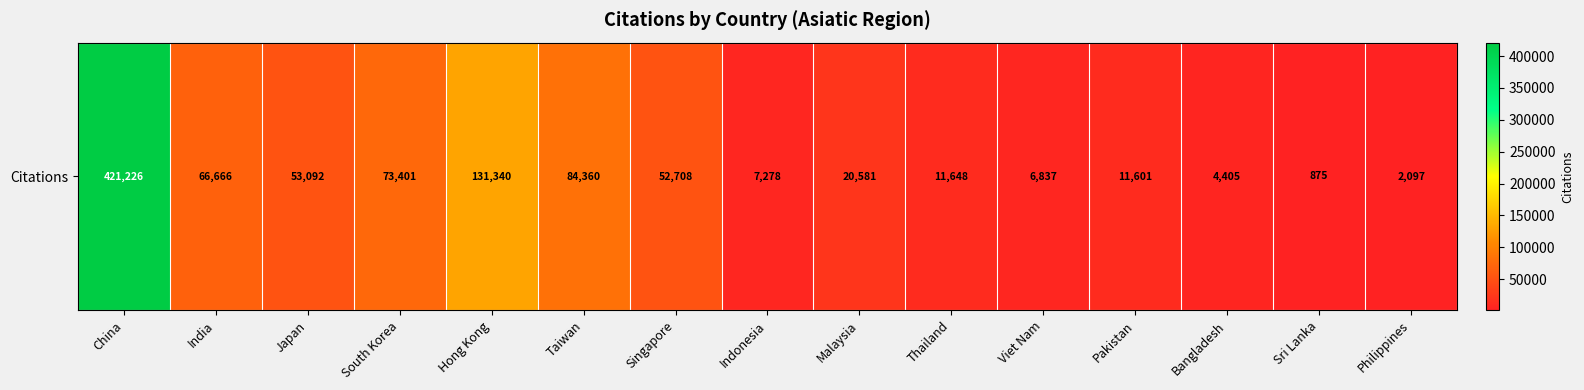

At which label does the data first exceed 20581?

China